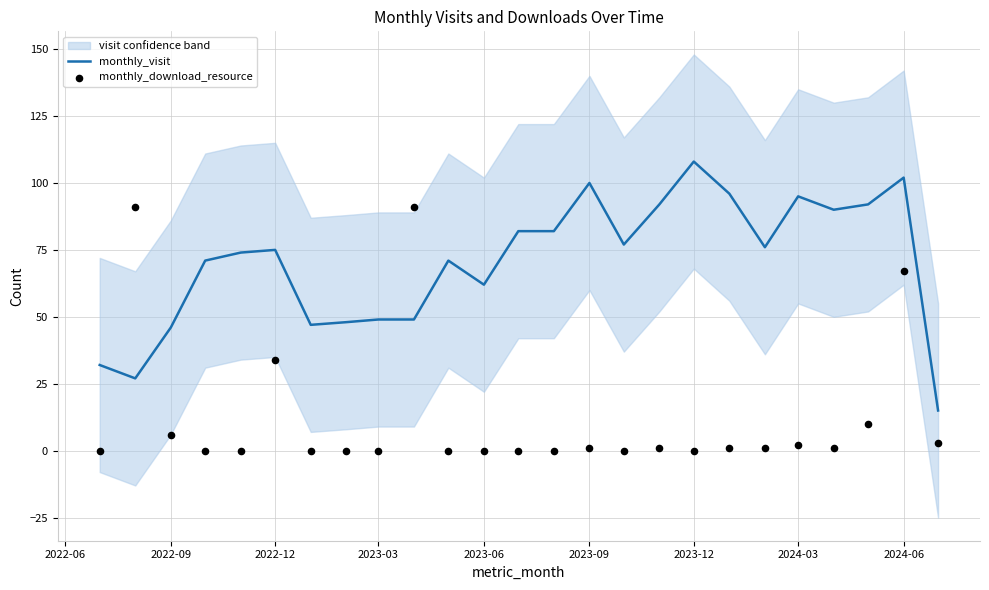

At how many categories does at least one series exceed 98?

3